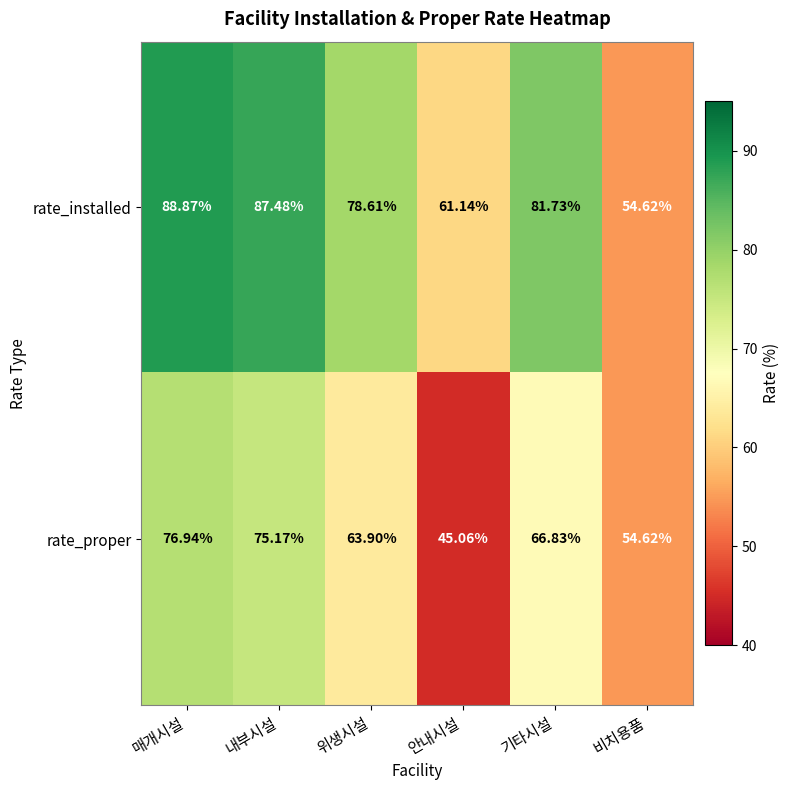

List the series in order of their overall mean, lowest first.

rate_proper, rate_installed